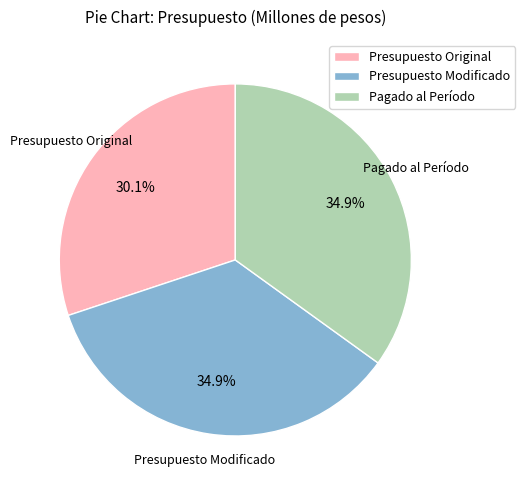

To the nearest percent, what is the difference between the Presupuesto Original and Pagado al Período slice percentages?

5%